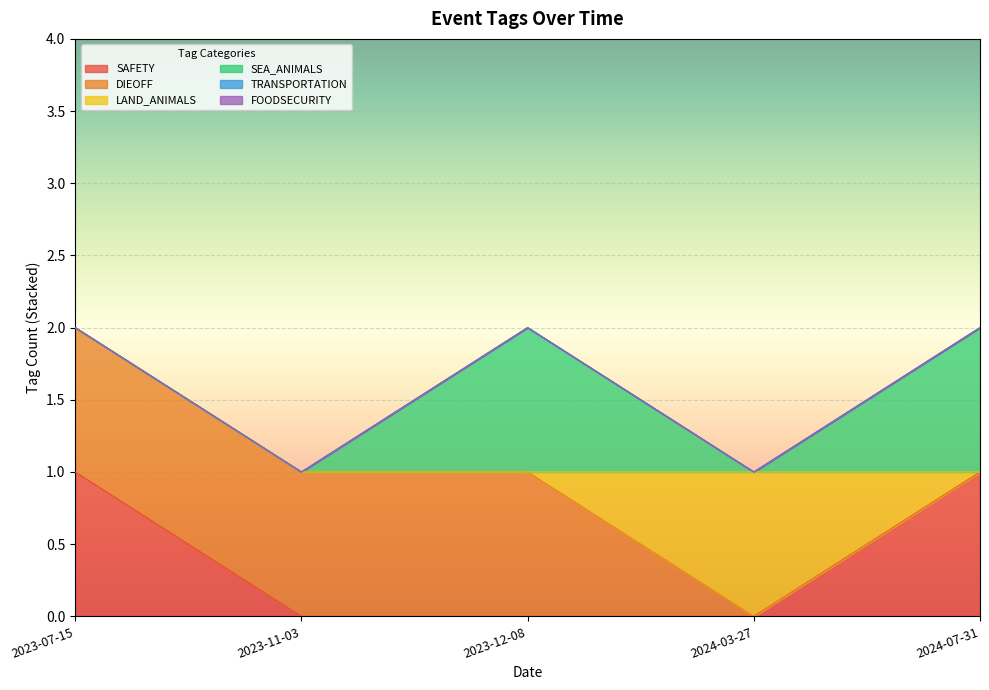

How many values in the DIEOFF series are below 1?

2